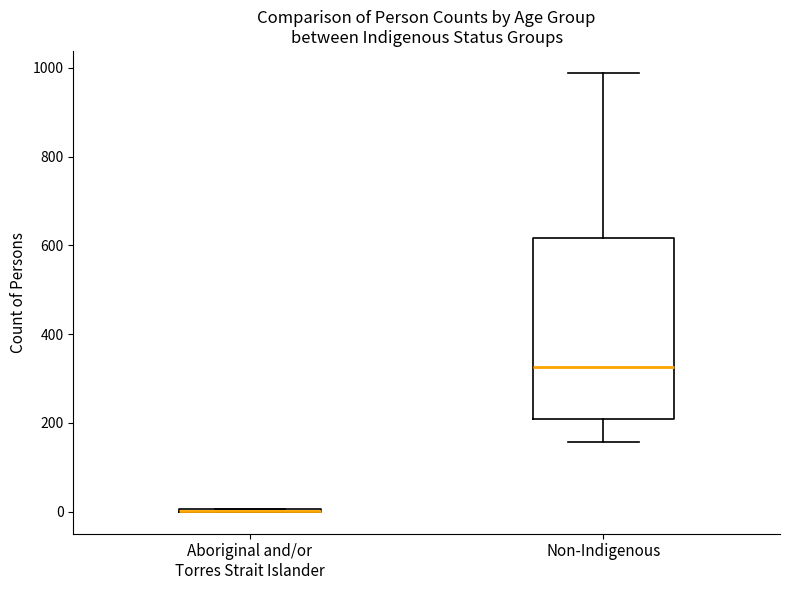

Reading left to right, transcribe this box plot: for each box, give where its median line is, the range the box spans, and where its two whiskers end, as read against the y-axis. The values are not printed on the chart, so give them approximately, as read against the axis.

Aboriginal and/or Torres Strait Islander: box collapsed to a line at 0, whiskers 0 to 0
Non-Indigenous: median 320, box 200 to 620, whiskers 160 to 980